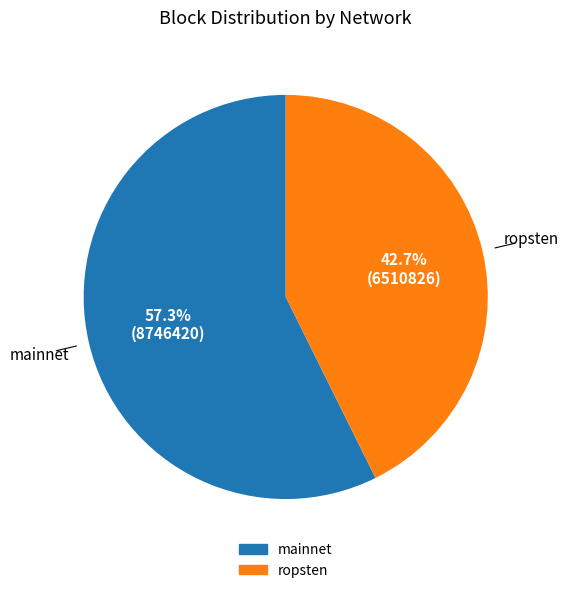

Is there any slice that represents more than half of the pie?

Yes